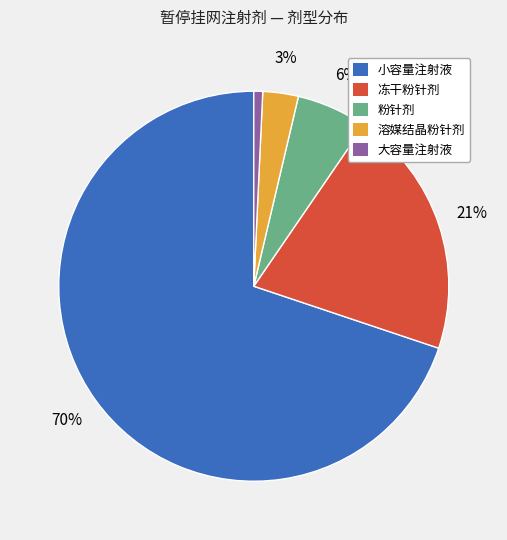

To the nearest percent, what percentage of the pie is 冻干粉针剂?

21%